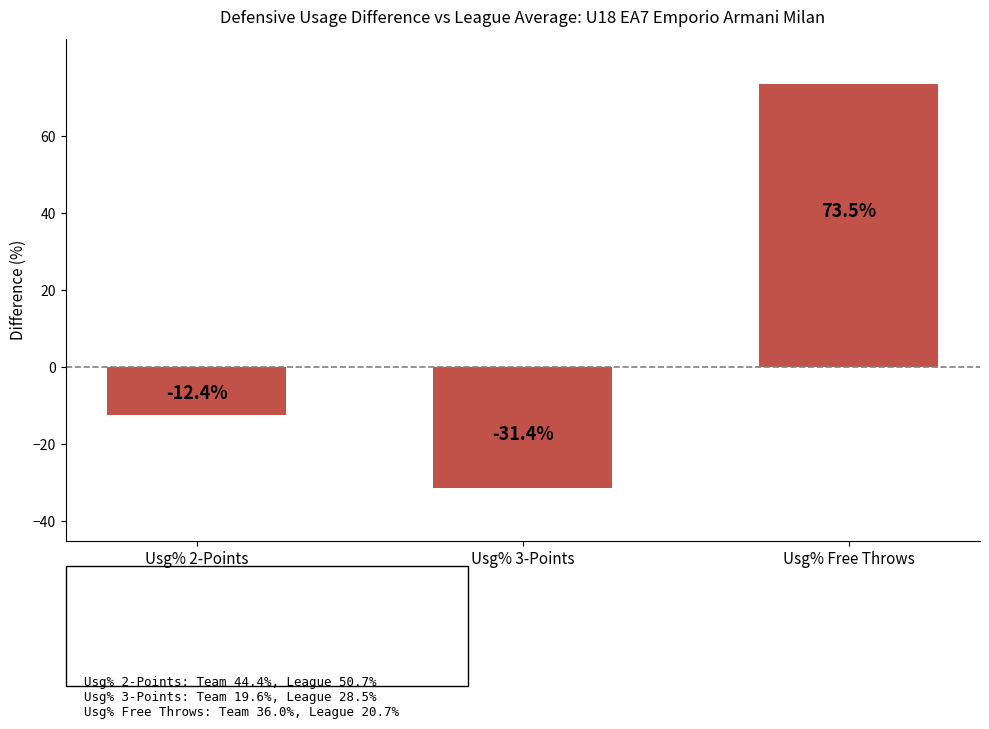

What is the approximate value at Usg% 2-Points?

-12.4